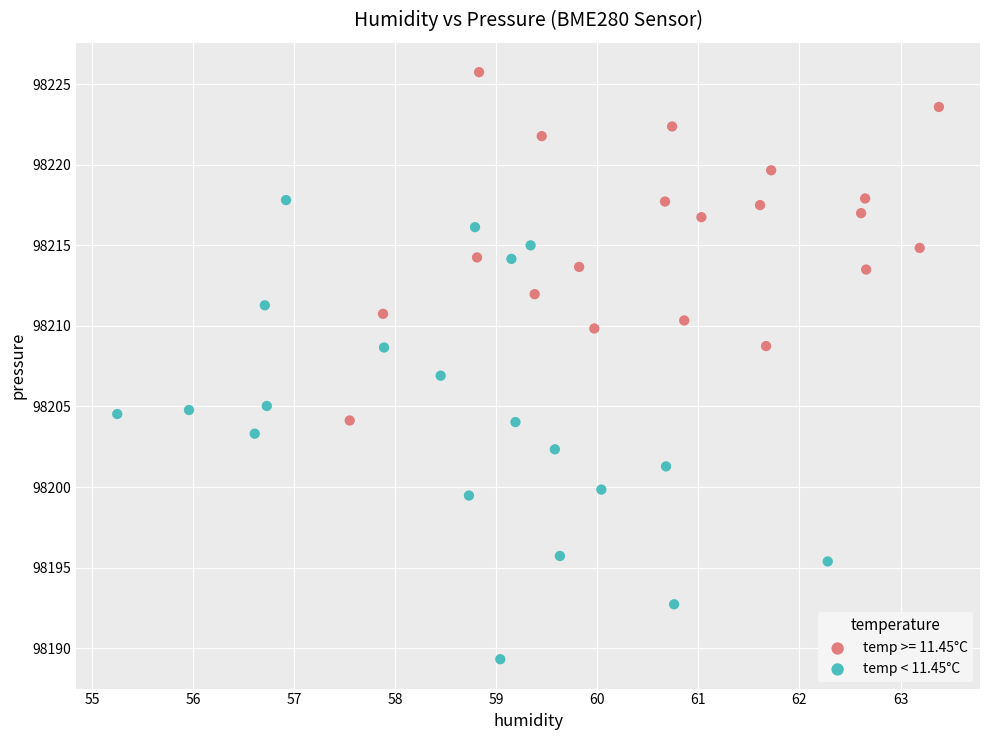

Which series contains the lowest Y value?

temp < 11.45°C